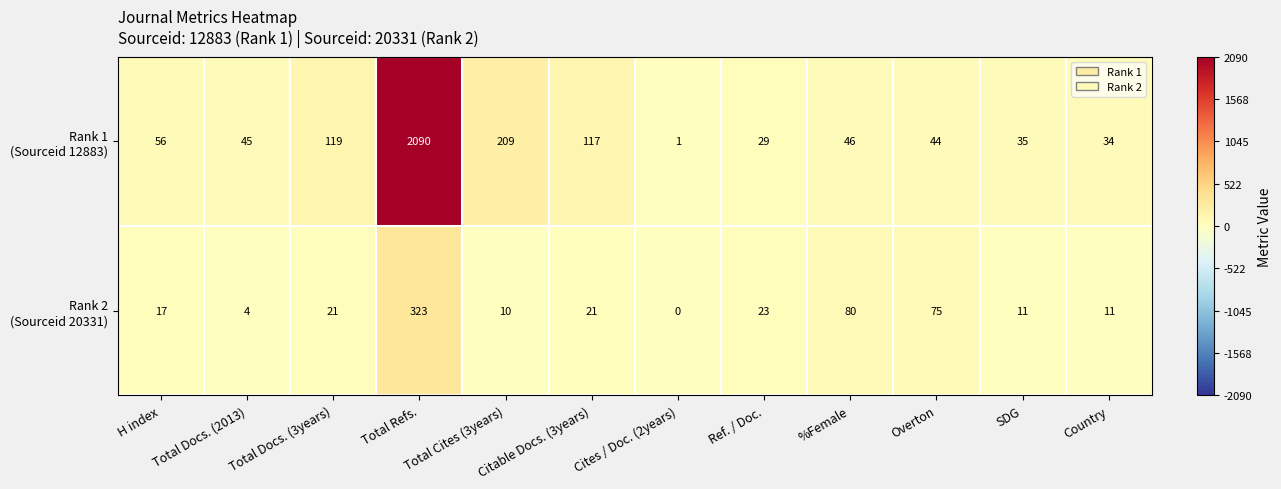

At which category is the sum across all series the highest?

Total Refs.